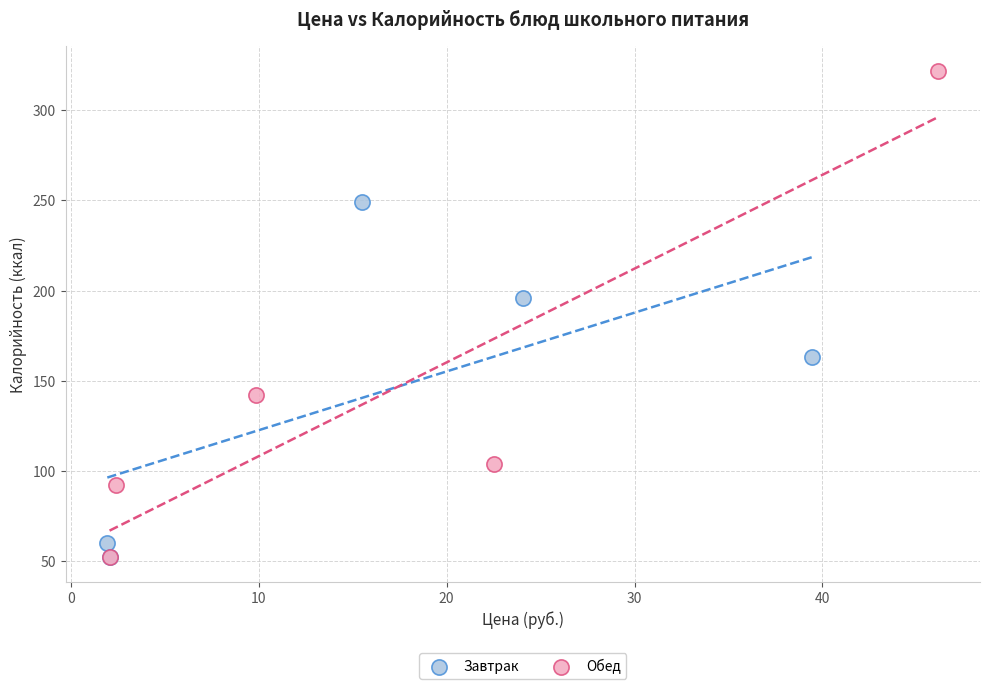

Which series contains the highest Y value?

Обед